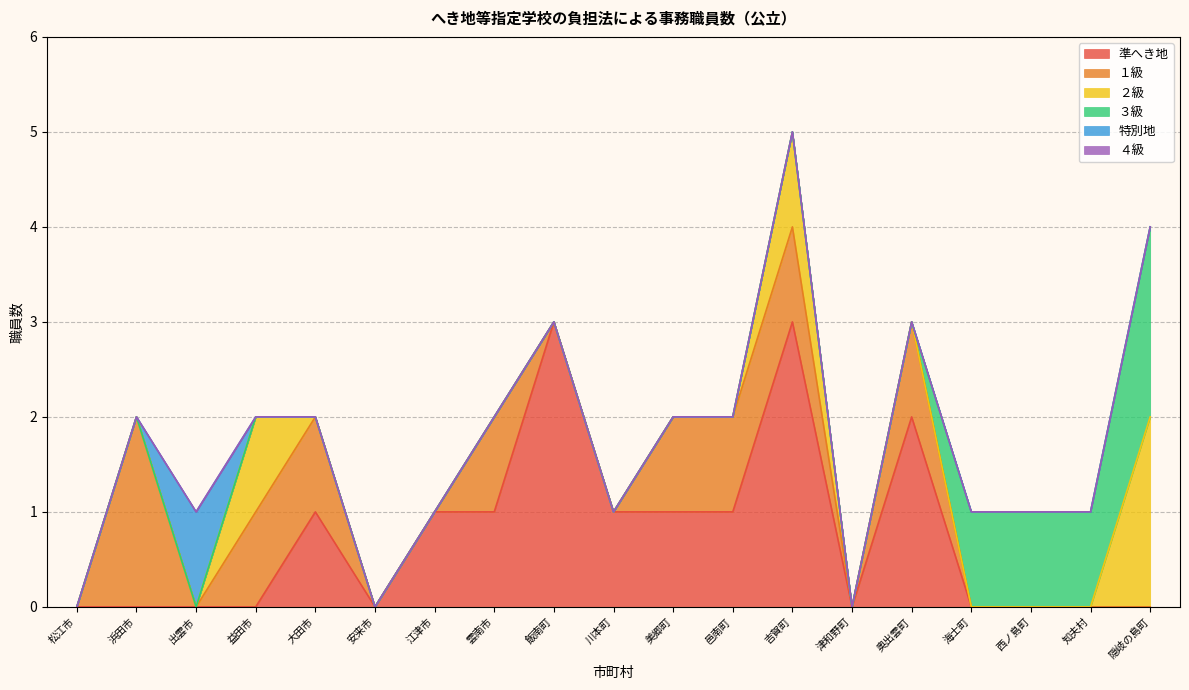

What is the sum of all 特別地 values?

1